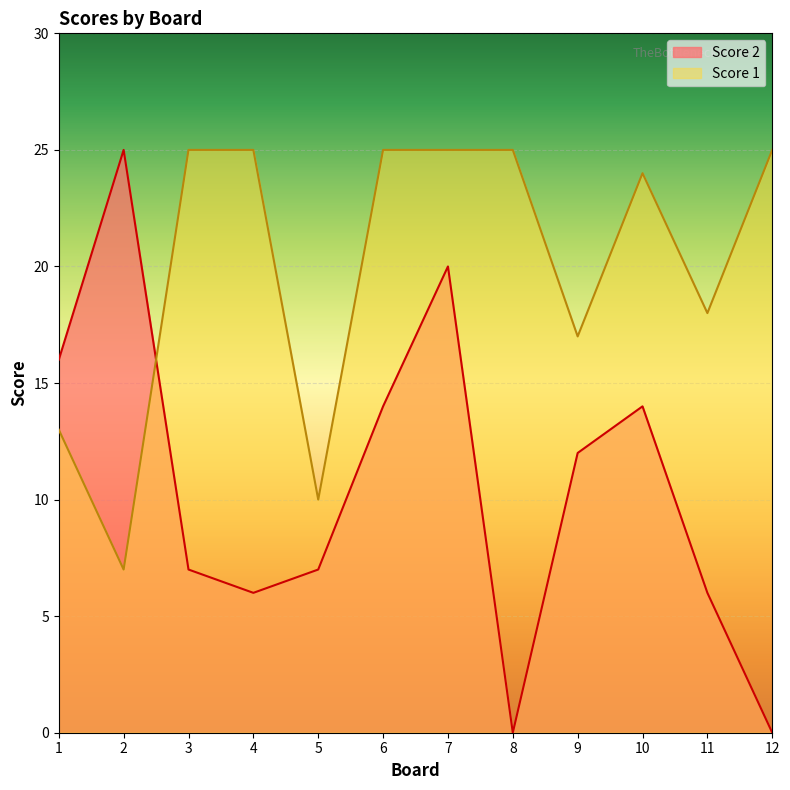

What are all the series names shown in the legend?

Score 2, Score 1